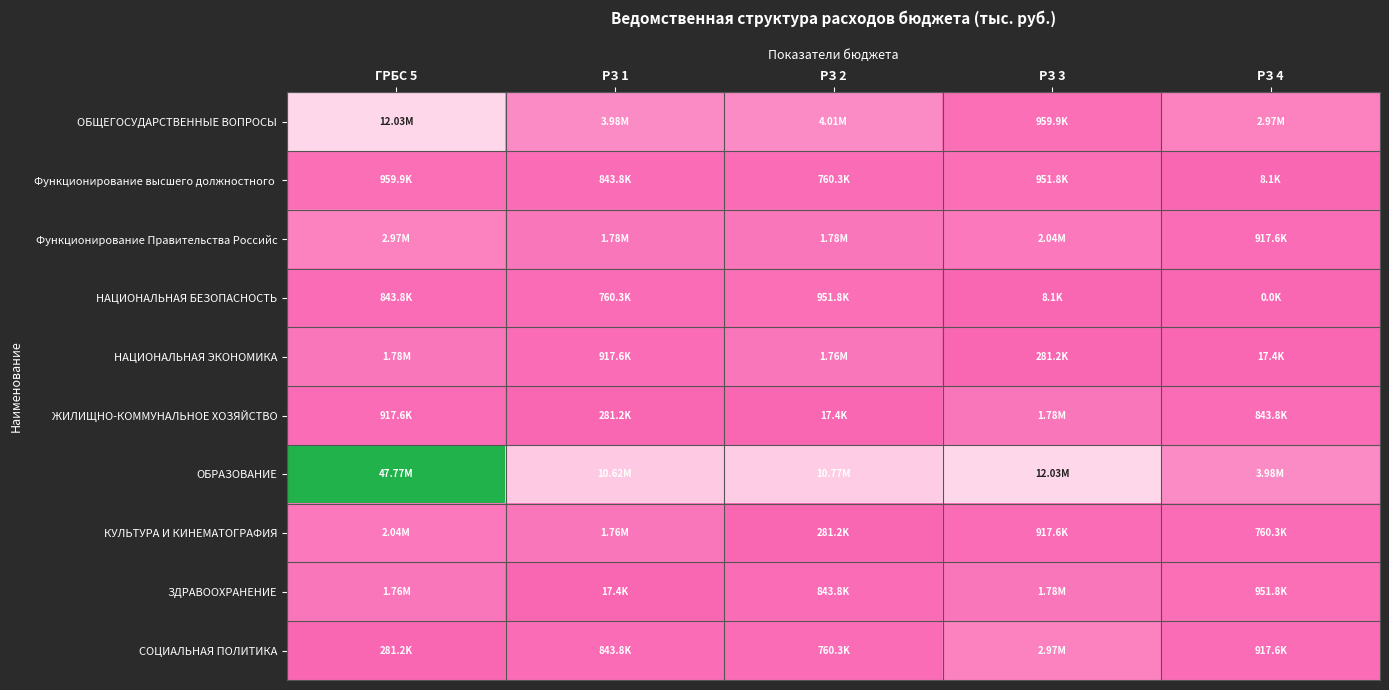

What is the total value across all series at РЗ 1?

21791944.6